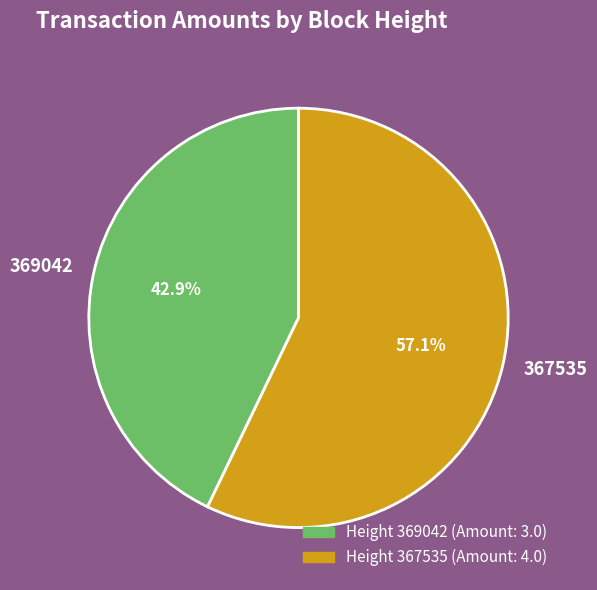

How many slices are in this pie chart?

2